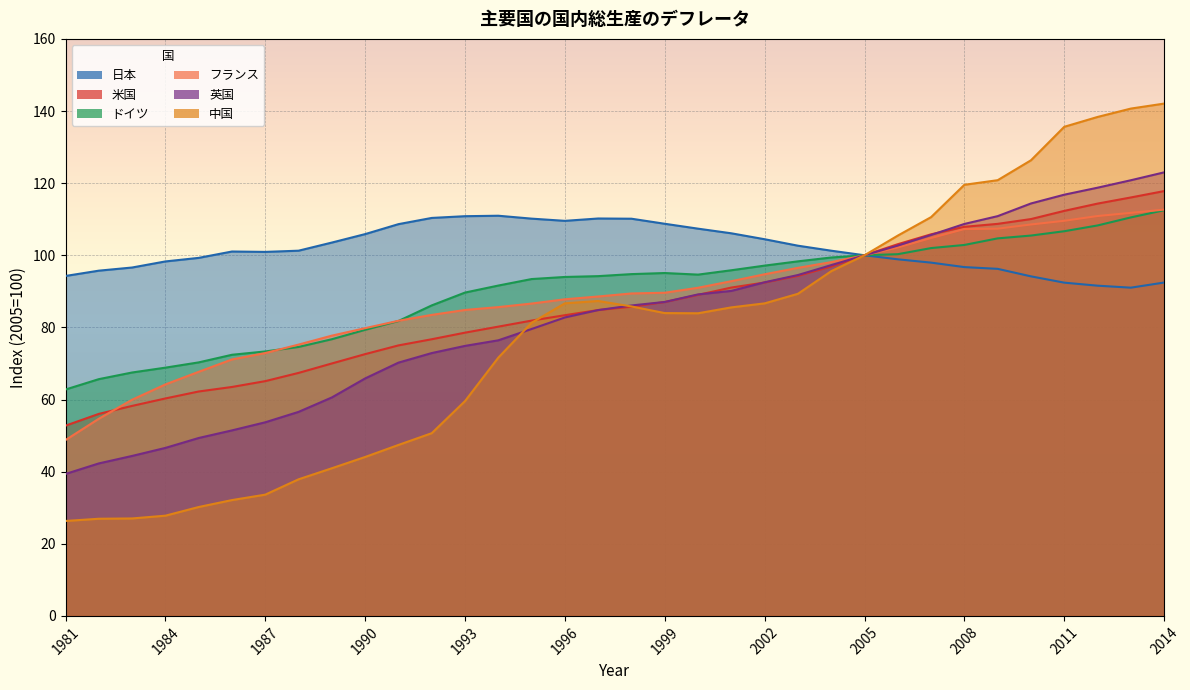

Where do 中国 and 米国 first cross each other?

1995 and 1996